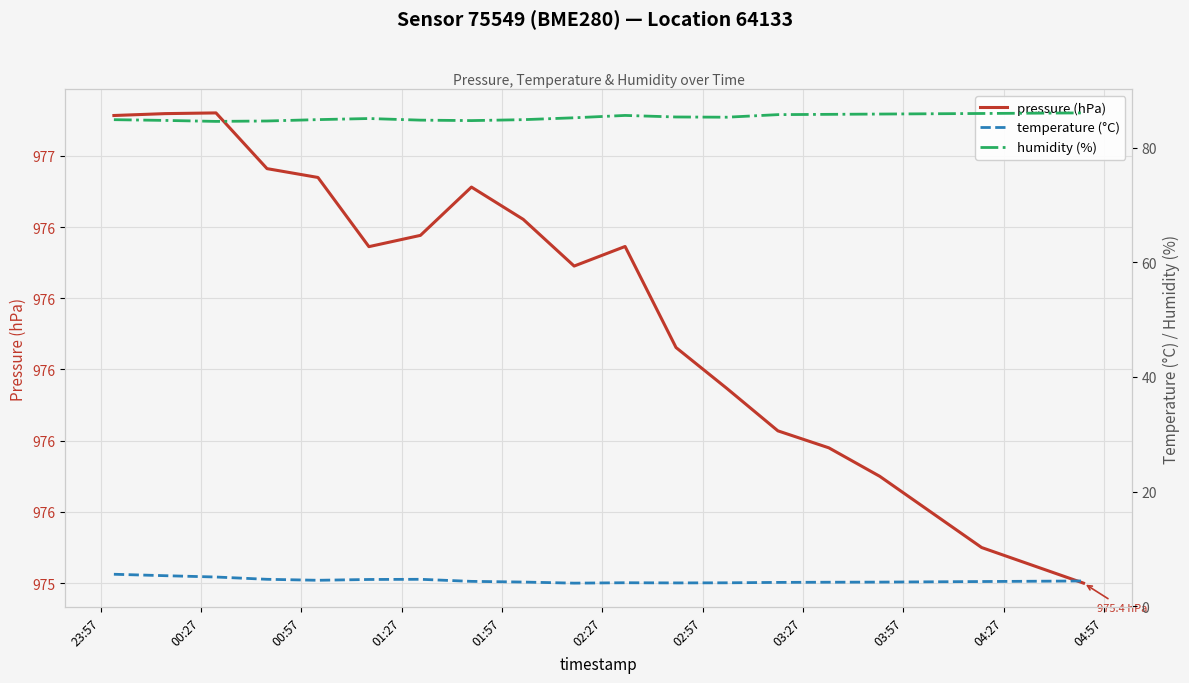

What are all the series names shown in the legend?

pressure (hPa), temperature (°C), humidity (%)